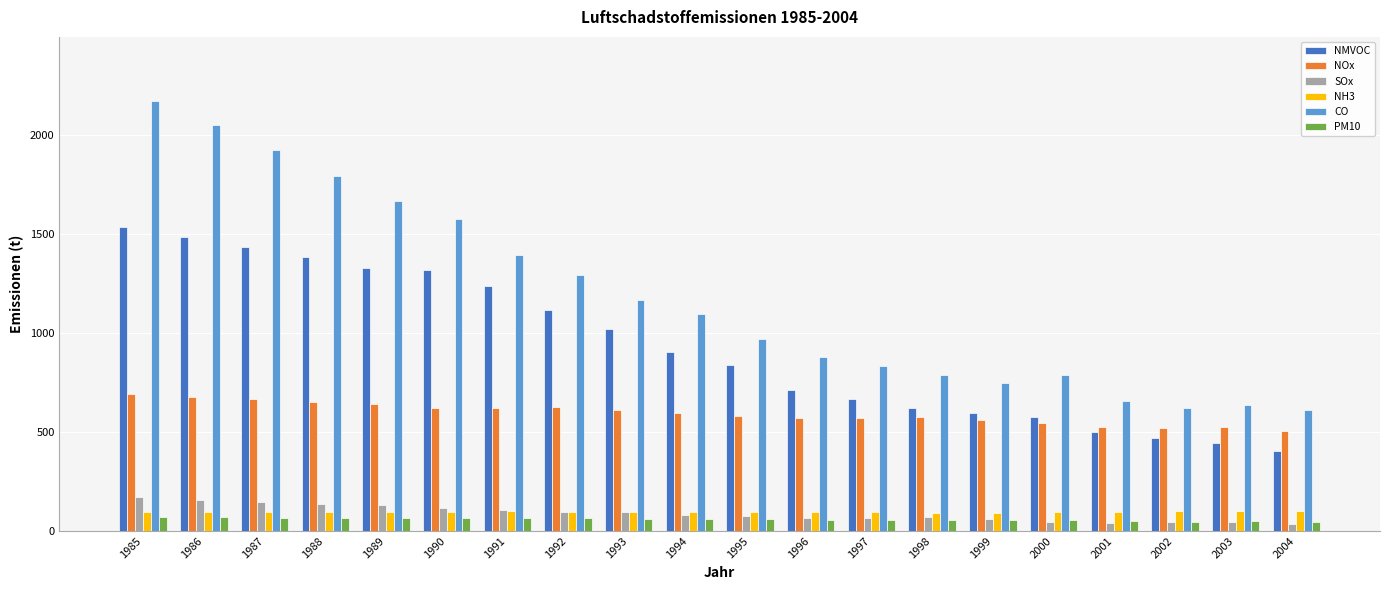

What is the smallest value displayed?

37